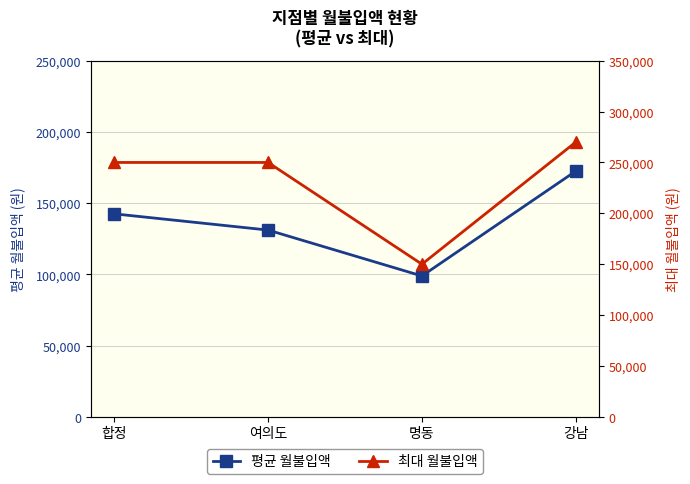

True or false: 평균 월불입액 has a value of 90660 at 합정.

False